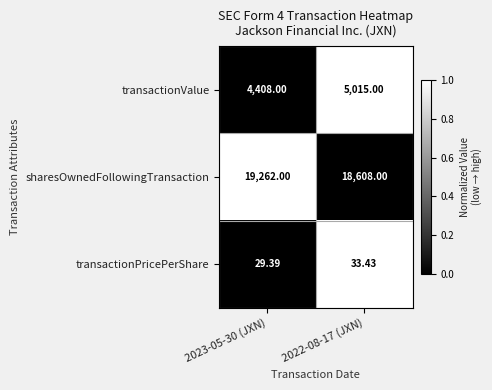

Which series has the largest total across all categories?

sharesOwnedFollowingTransaction